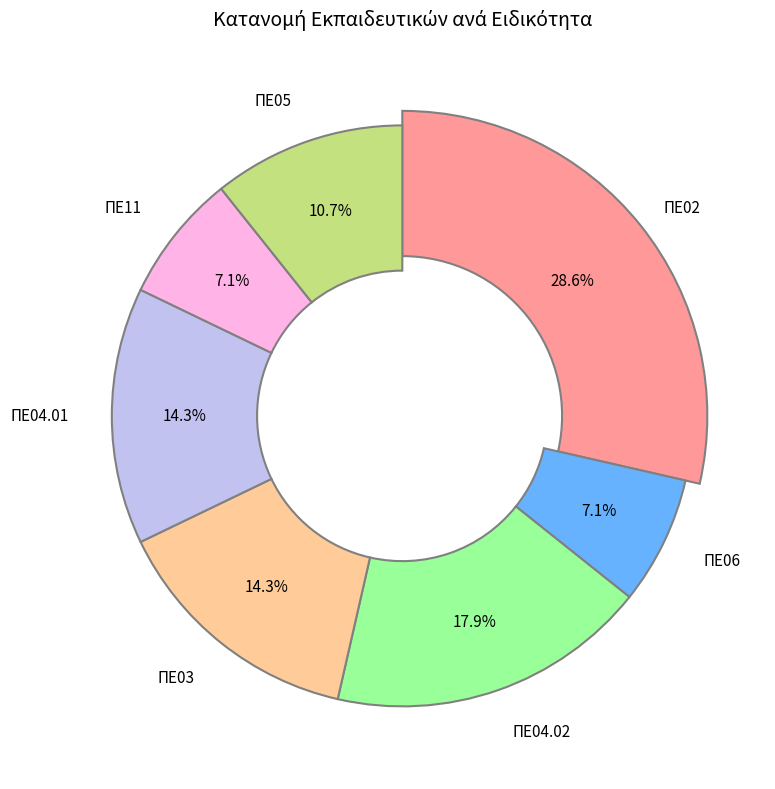

Is there a majority slice in this chart?

No